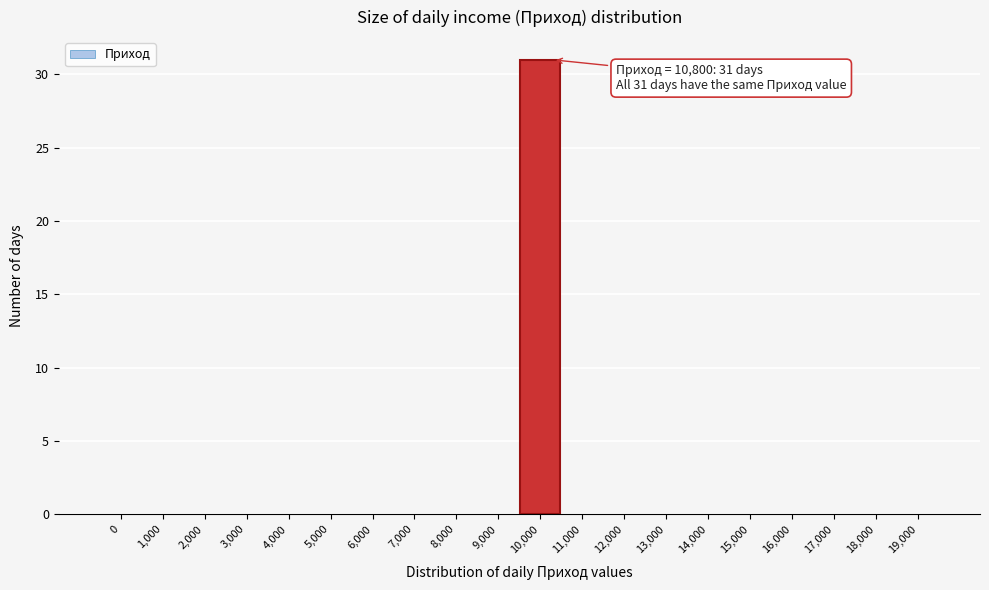

Reading right to left, transcribe all the data shown in this chart.

19,000=0	18,000=0	17,000=0	16,000=0	15,000=0	14,000=0	13,000=0	12,000=0	11,000=0	10,000=31	9,000=0	8,000=0	7,000=0	6,000=0	5,000=0	4,000=0	3,000=0	2,000=0	1,000=0	0=0